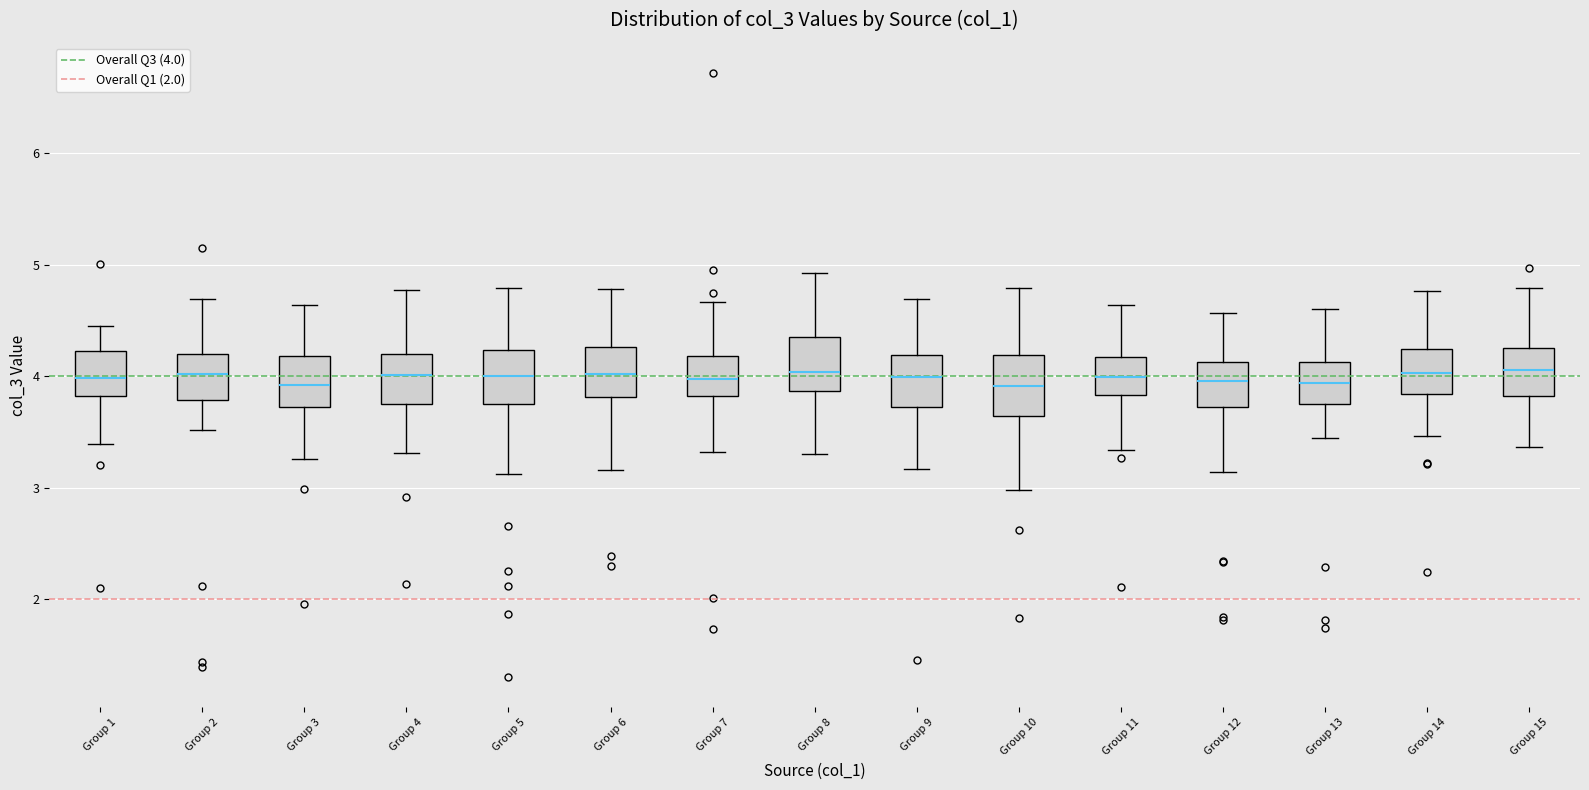

Reading left to right, read every box against the y-axis: the position of its median line, the range the box covers, and the ends of its whiskers. The values are not printed on the chart, so give them approximately, as read against the axis.

Group 1: median 4.0, box 3.8 to 4.2, whiskers 3.4 to 4.4
Group 2: median 4.0, box 3.8 to 4.2, whiskers 3.5 to 4.7
Group 3: median 3.9, box 3.7 to 4.2, whiskers 3.3 to 4.6
Group 4: median 4.0, box 3.8 to 4.2, whiskers 3.3 to 4.8
Group 5: median 4.0, box 3.8 to 4.2, whiskers 3.1 to 4.8
Group 6: median 4.0, box 3.8 to 4.3, whiskers 3.2 to 4.8
Group 7: median 4.0, box 3.8 to 4.2, whiskers 3.3 to 4.7
Group 8: median 4.0, box 3.9 to 4.4, whiskers 3.3 to 4.9
Group 9: median 4.0, box 3.7 to 4.2, whiskers 3.2 to 4.7
Group 10: median 3.9, box 3.6 to 4.2, whiskers 3.0 to 4.8
Group 11: median 4.0, box 3.8 to 4.2, whiskers 3.3 to 4.6
Group 12: median 4.0, box 3.7 to 4.1, whiskers 3.1 to 4.6
Group 13: median 3.9, box 3.8 to 4.1, whiskers 3.5 to 4.6
Group 14: median 4.0, box 3.8 to 4.2, whiskers 3.5 to 4.8
Group 15: median 4.1, box 3.8 to 4.3, whiskers 3.4 to 4.8